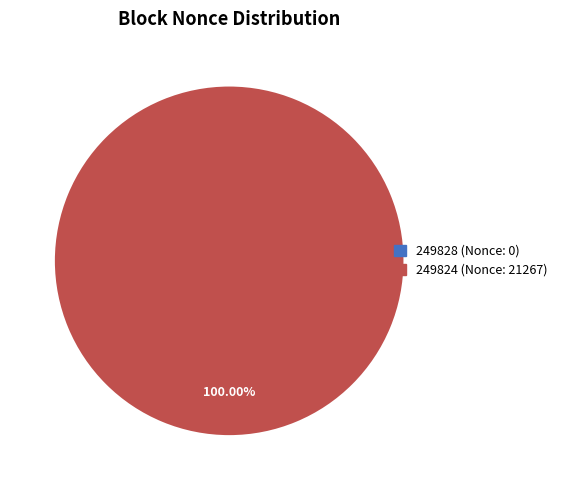

Count the number of slices in the pie.

2